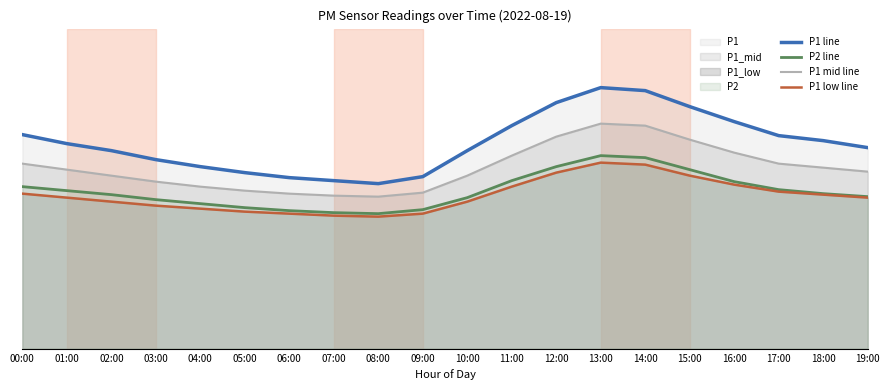

What is the sum of the P1 low line values at 11:00 and 14:00?

34.6